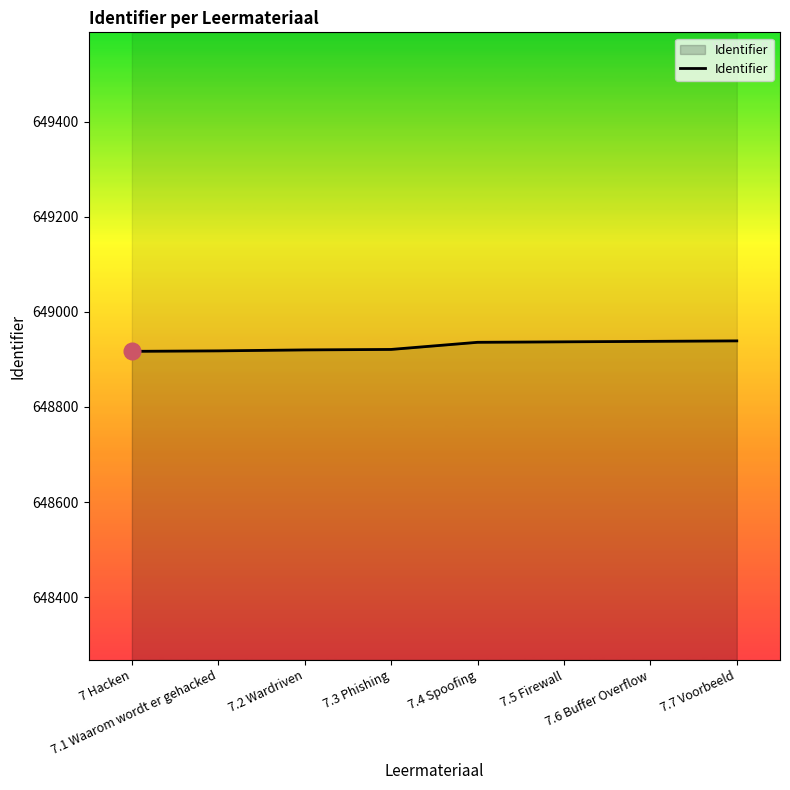

What is the ratio of the value at 7.6 Buffer Overflow to the value at 7.1 Waarom wordt er gehacked?

1.0